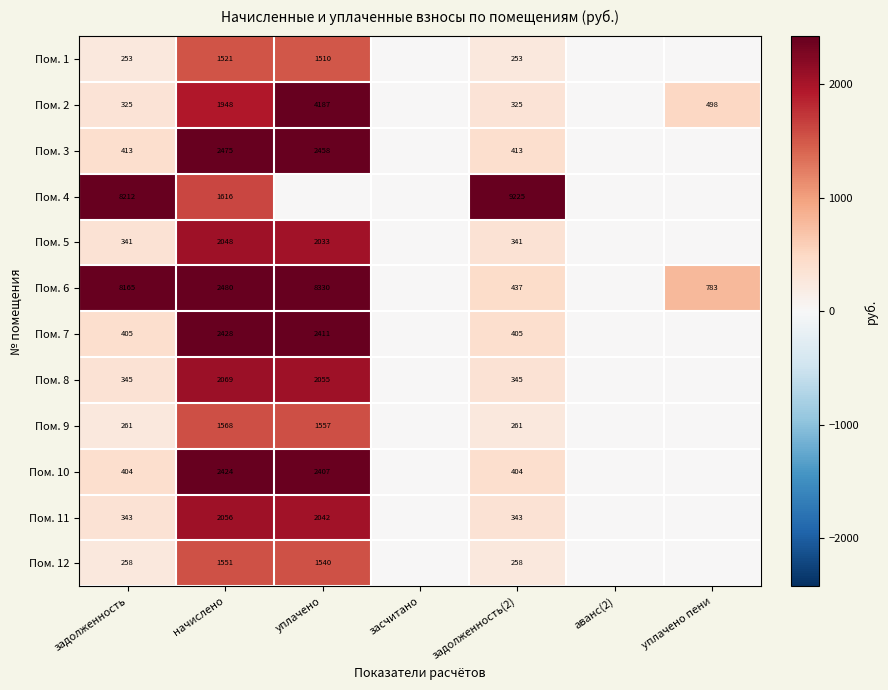

Count the number of data series in this chart.

12